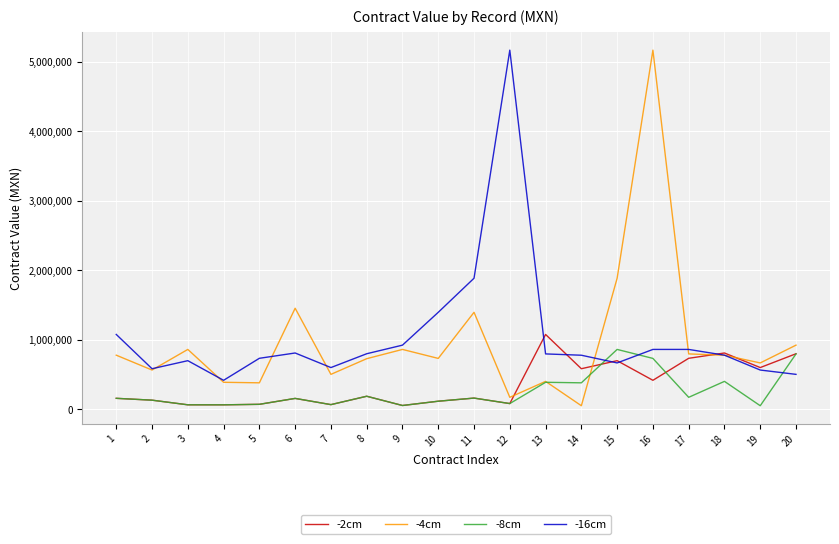

True or false: -2cm has more than 2 points higher than both neighbors.

True